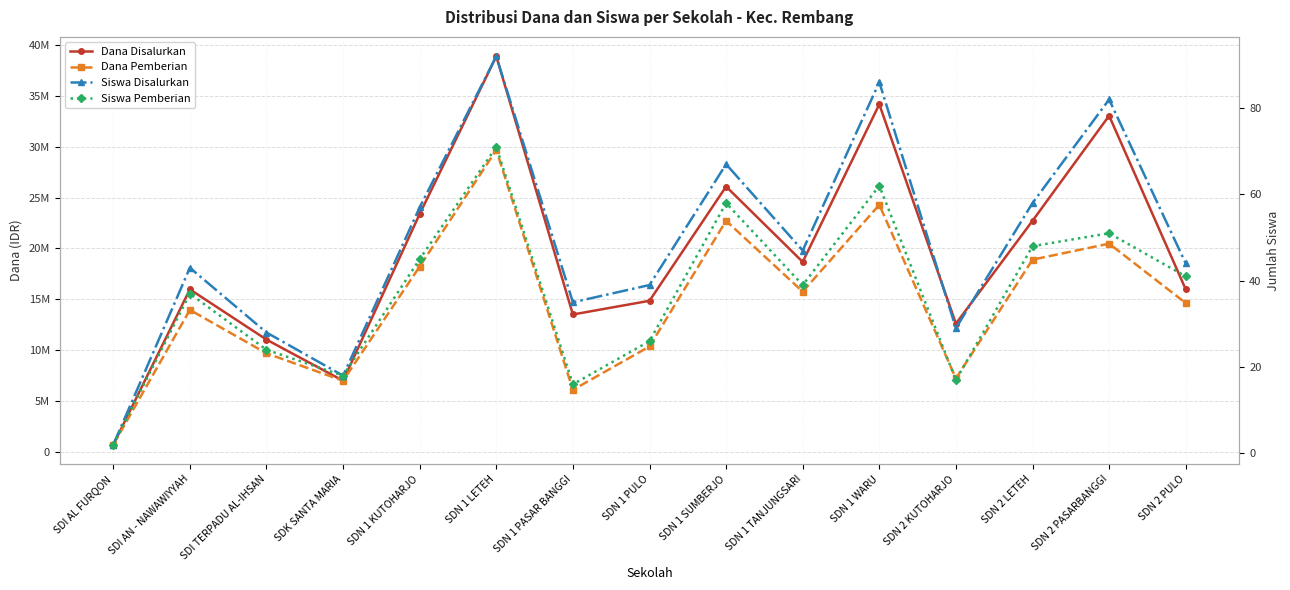

Reading left to right, what are all the values shown in this chart?

Dana Disalurkan: 675000	15975000	11025000	6975000	23400000	38925000	13500000	14850000	26100000	18675000	34200000	12600000	22725000	33075000	15975000
Dana Pemberian: 675000	13950000	9675000	6975000	18225000	29700000	6075000	10350000	22725000	15750000	24300000	7200000	18900000	20475000	14625000
Siswa Disalurkan: 2	43	28	18	57	92	35	39	67	47	86	29	58	82	44
Siswa Pemberian: 2	37	24	18	45	71	16	26	58	39	62	17	48	51	41